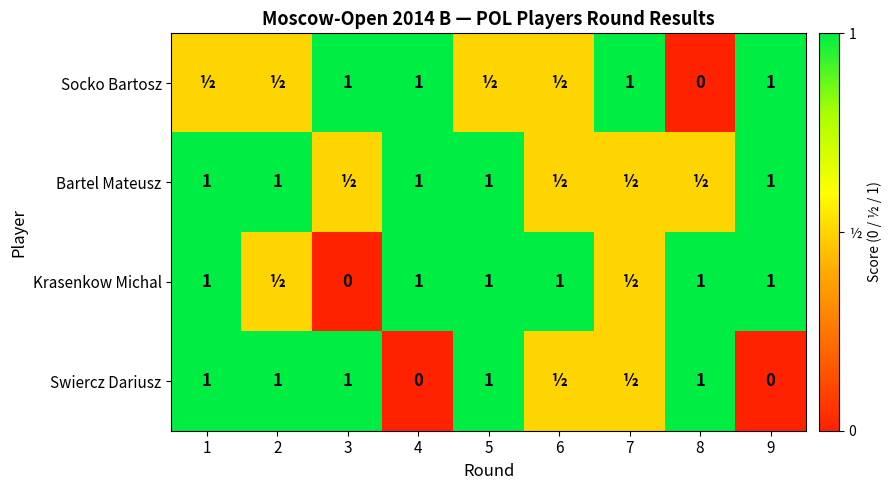

True or false: Swiercz Dariusz has a value of 0.4 at 3.

False